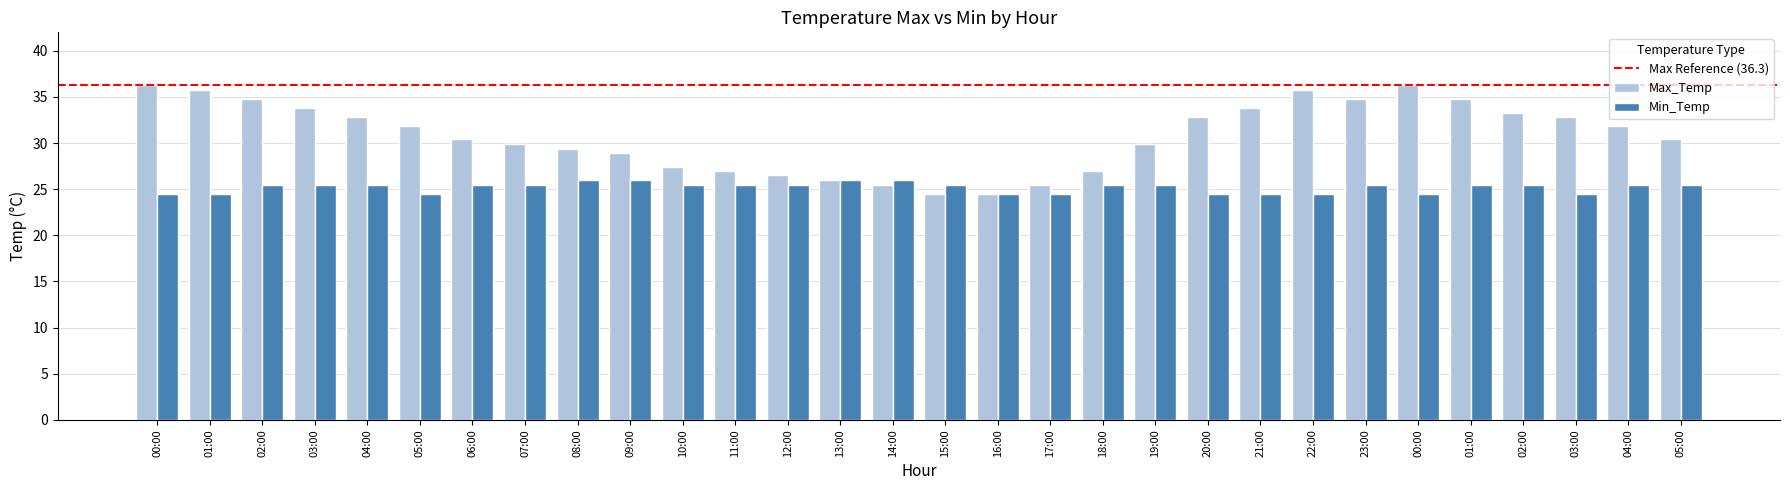

Rank the series by their average value, from lowest to highest.

Min_Temp, Max_Temp